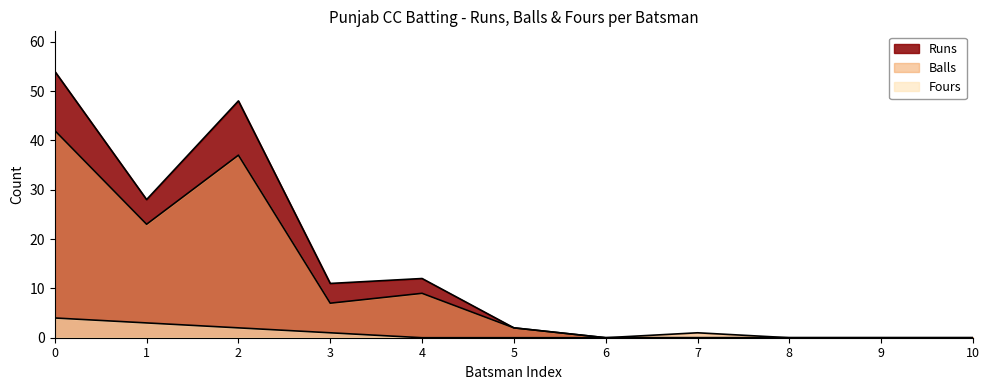

What is the difference between the maximum and minimum values in the Fours series?

4